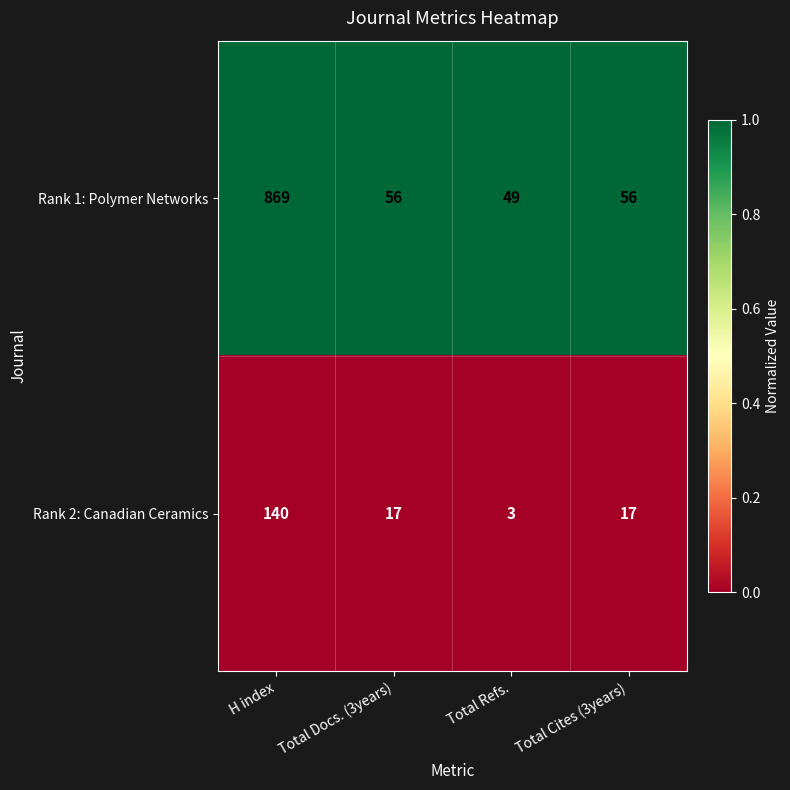

The value of Rank 2: Canadian Ceramics at Total Docs. (3years) is 17. True or false?

True